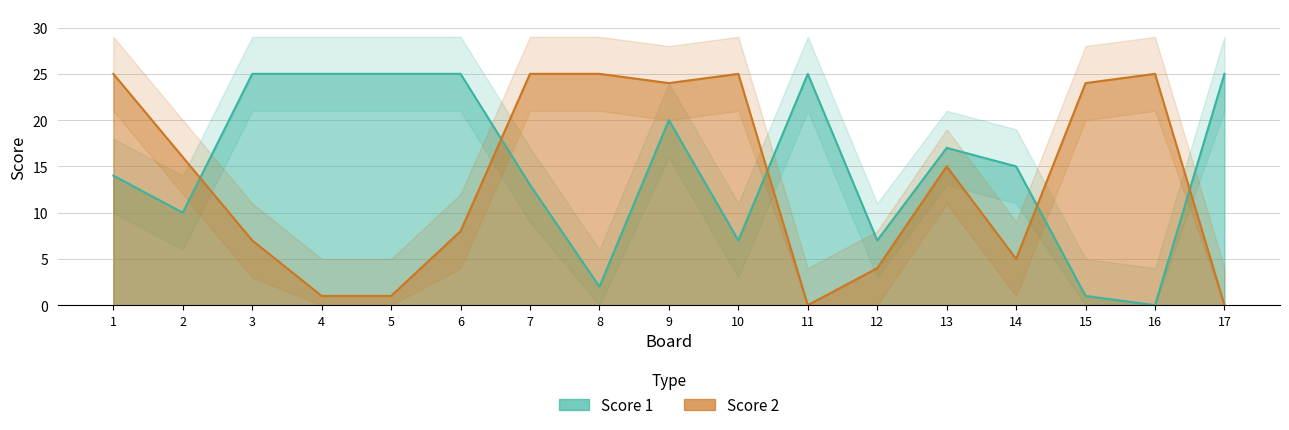

Which category has the highest value across all series?

3